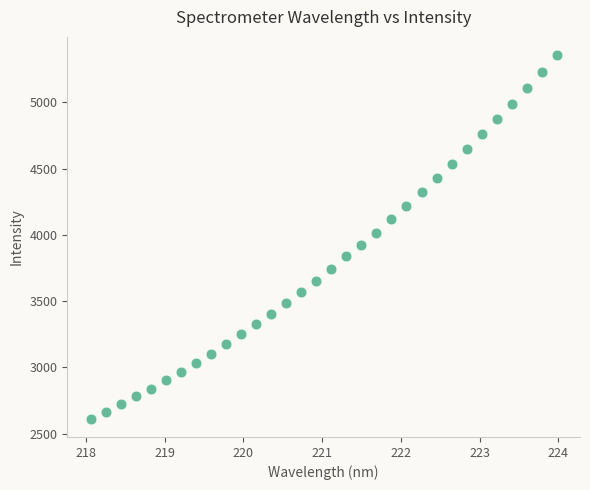

What is the range of Y values (max minus min)?

2743.4